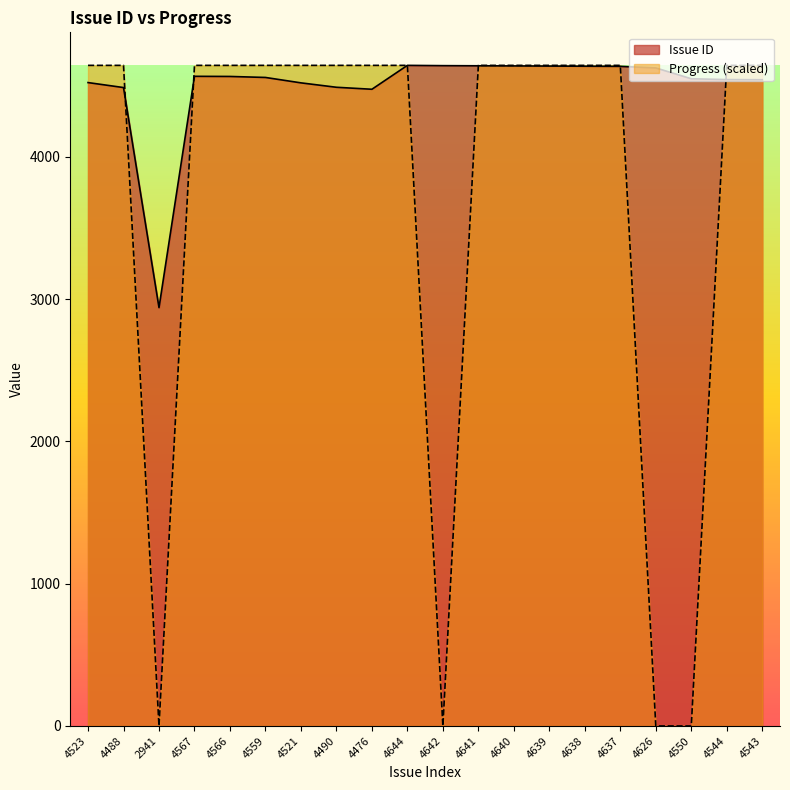

Reading left to right, list all the values displayed in this chart.

Issue ID: 4523=4523	4488=4488	2941=2941	4567=4567	4566=4566	4559=4559	4521=4521	4490=4490	4476=4476	4644=4644	4642=4642	4641=4641	4640=4640	4639=4639	4638=4638	4637=4637	4626=4626	4550=4550	4544=4544	4543=4543
Progress: 4523=4644	4488=4644	2941=0	4567=4644	4566=4644	4559=4644	4521=4644	4490=4644	4476=4644	4644=4644	4642=0	4641=4644	4640=4644	4639=4644	4638=4644	4637=4644	4626=0	4550=0	4544=4644	4543=4644